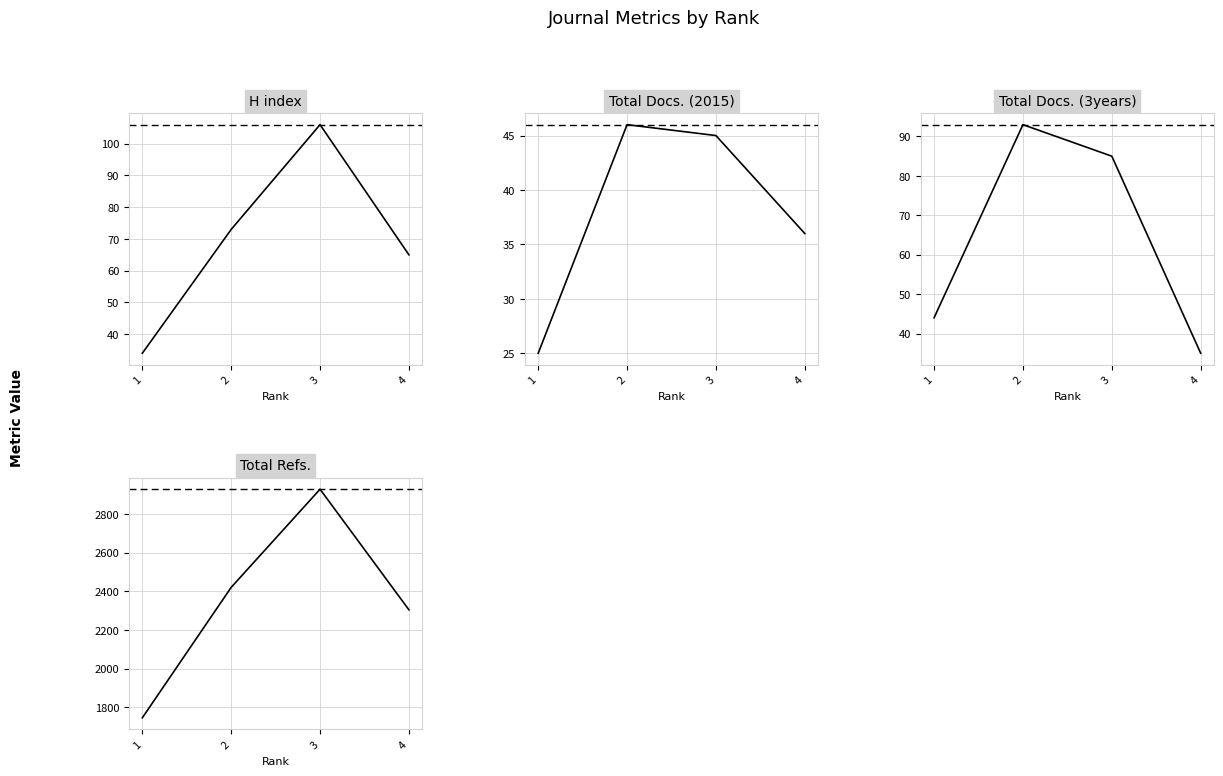

What is the smallest value displayed?

25